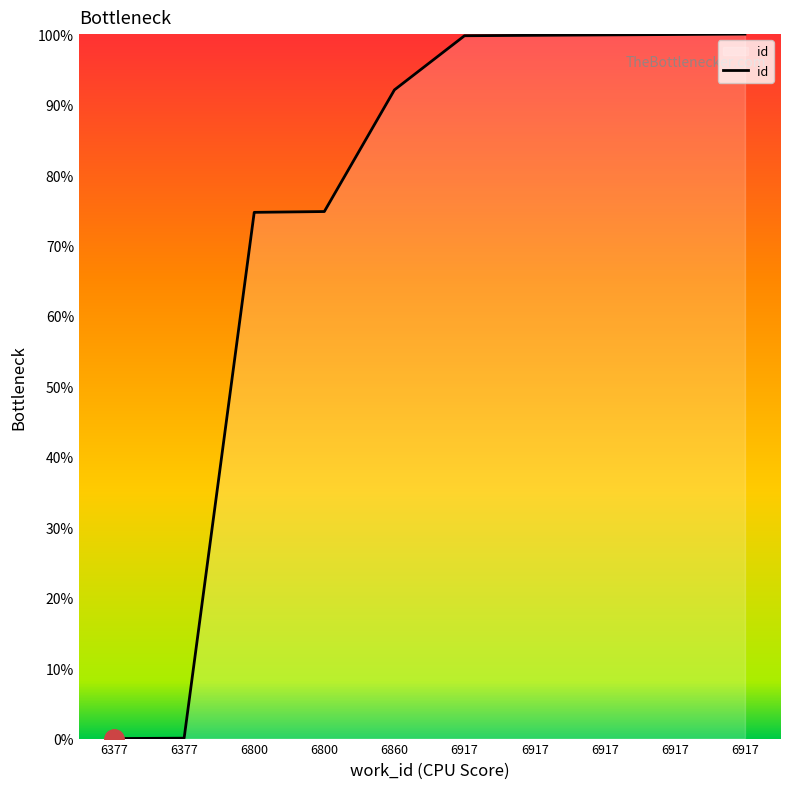

True or false: the data shows 74.7 at 6800.

True